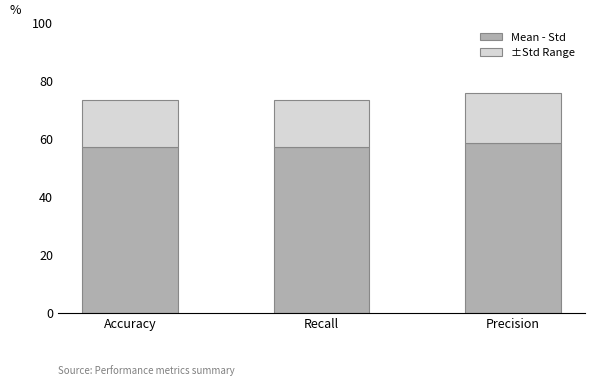

What are all the series names shown in the legend?

Mean - Std, ±Std Range